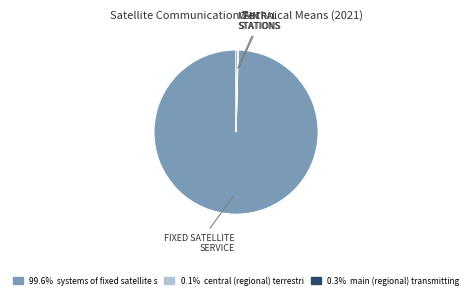

Does any single category account for the majority?

Yes